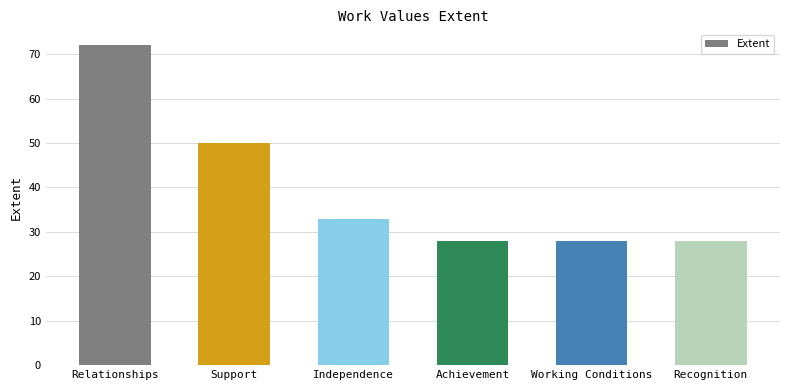

Which category has the highest value across all series?

Relationships